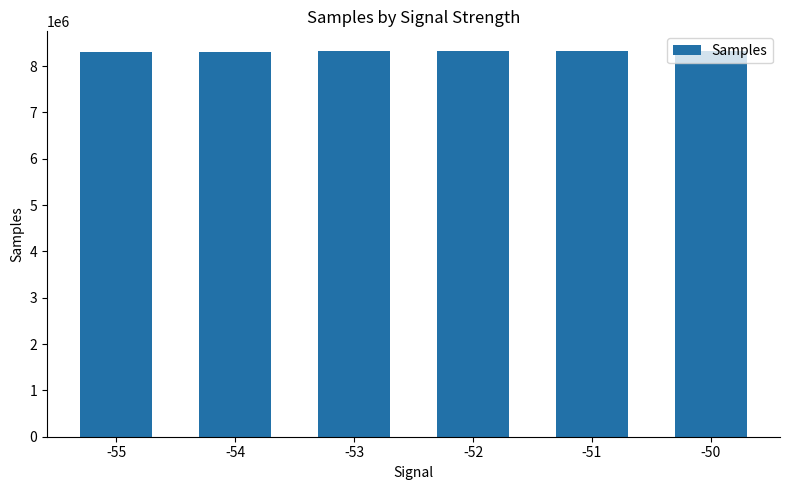

What is the average value?

8318594